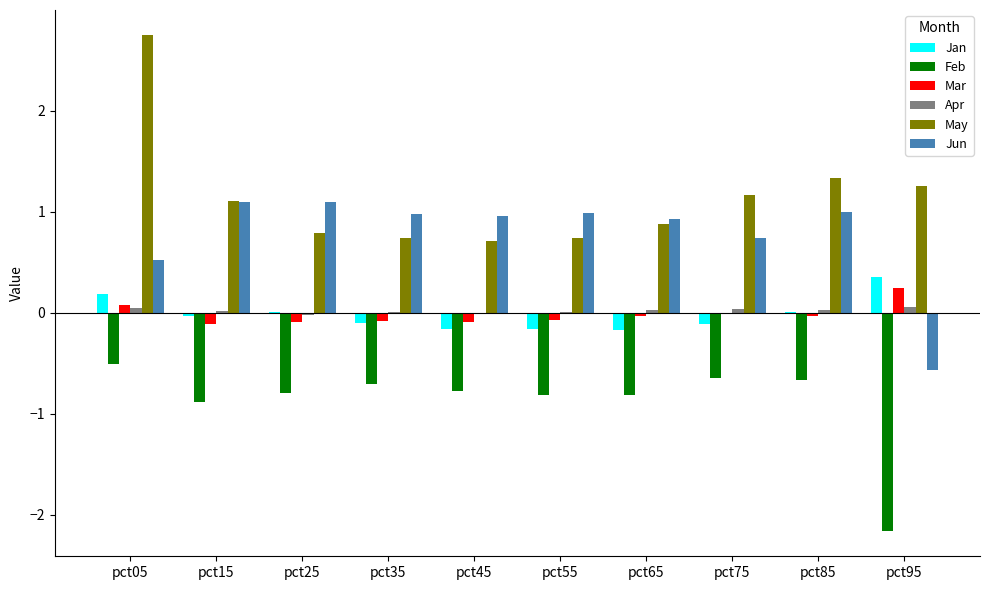

What is the greatest value displayed?

2.8